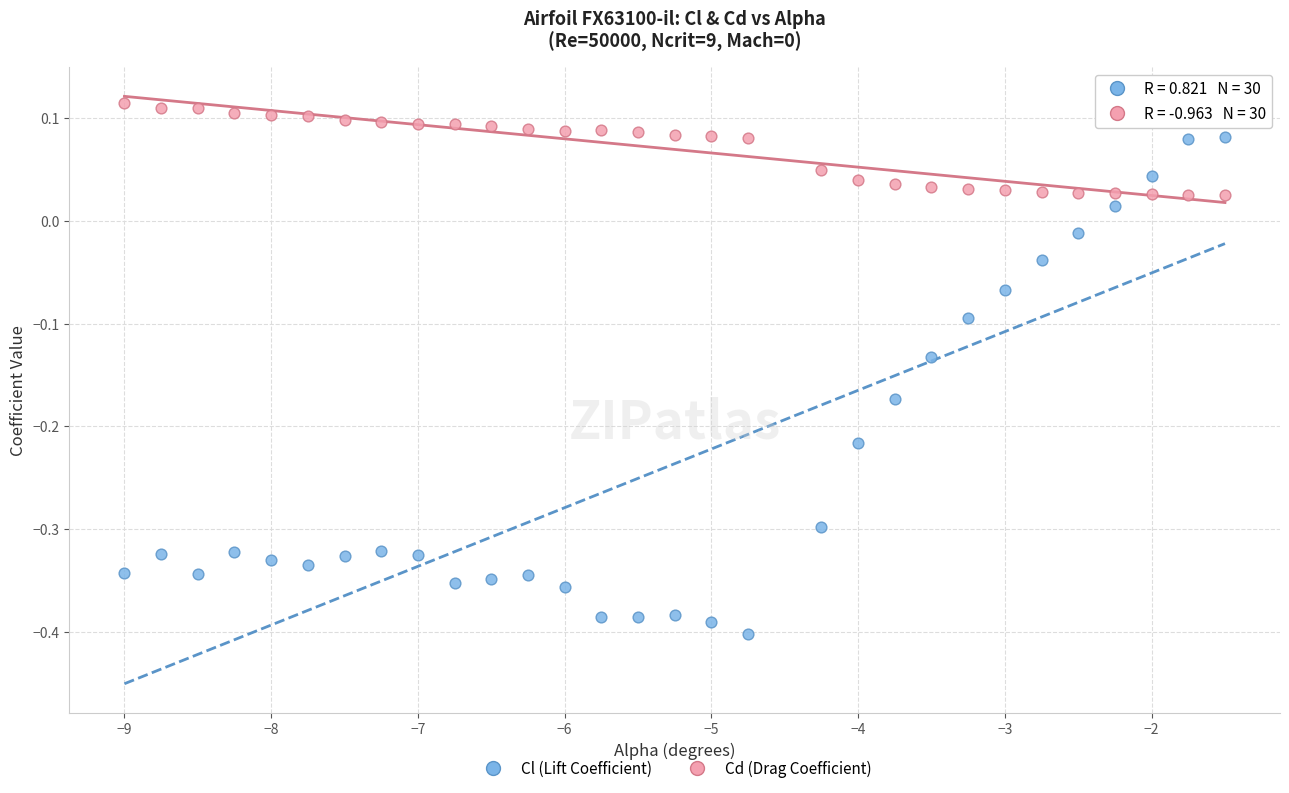

Across all data points, what is the range of X values (max minus min)?

7.5